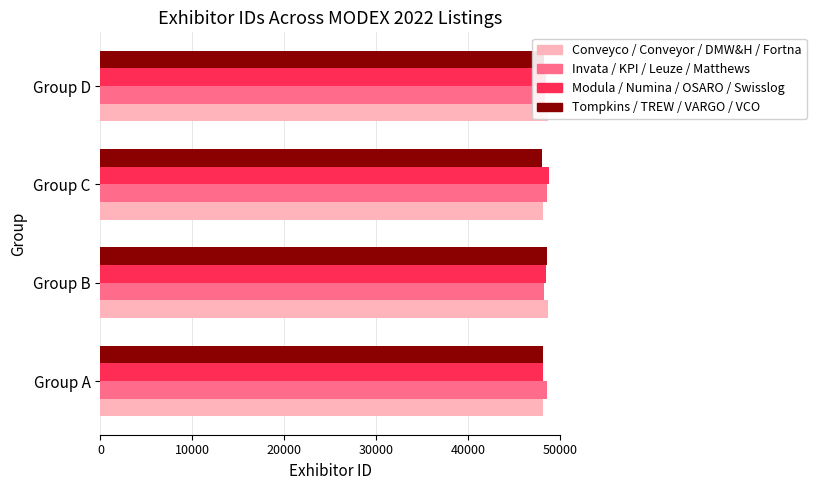

What is the total value across all series at Group B?

194019